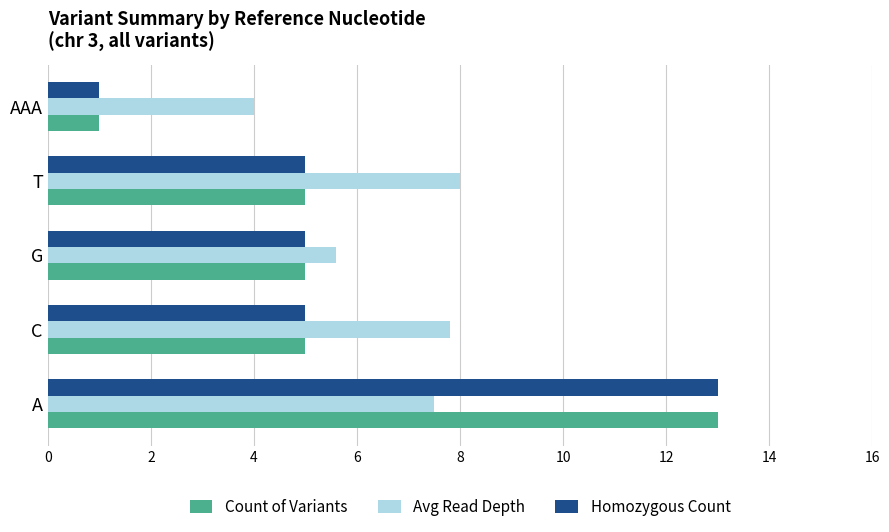

What is the difference between the highest and lowest values at G?

0.6